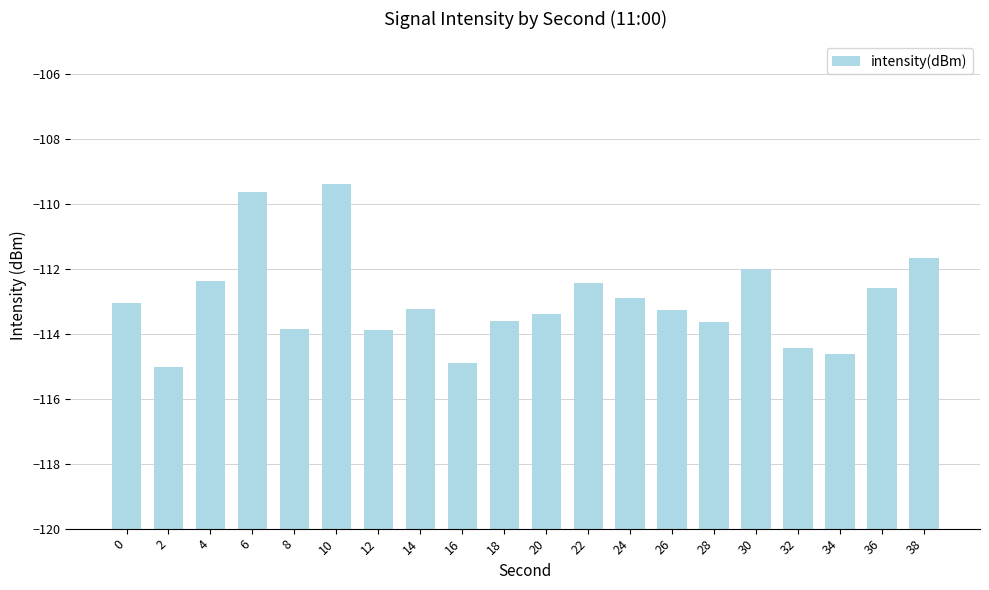

Between 30 and 0, which is larger?

30